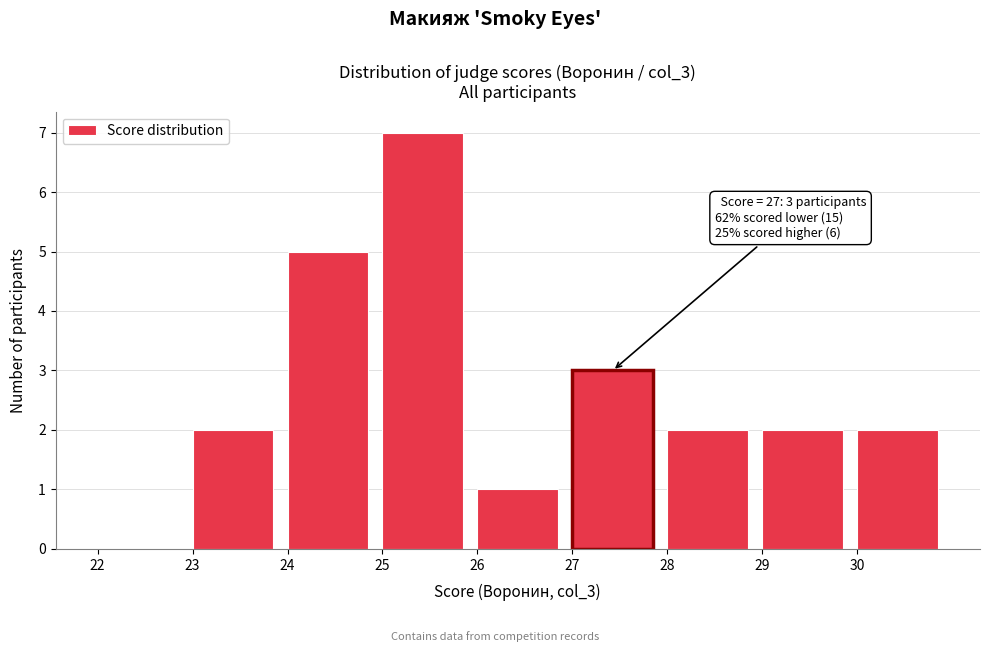

Over which range of the x-axis is the bar tallest?

25 to 26